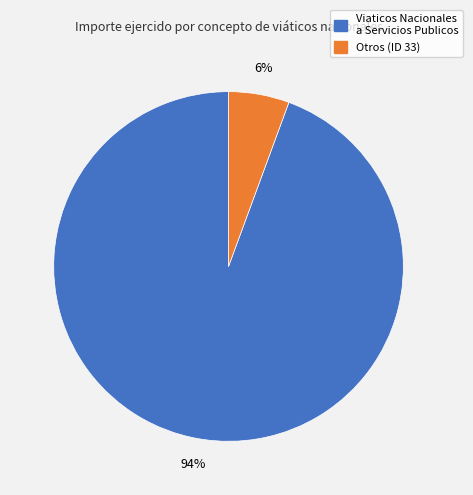

To the nearest percent, what is the average slice percentage?

50%